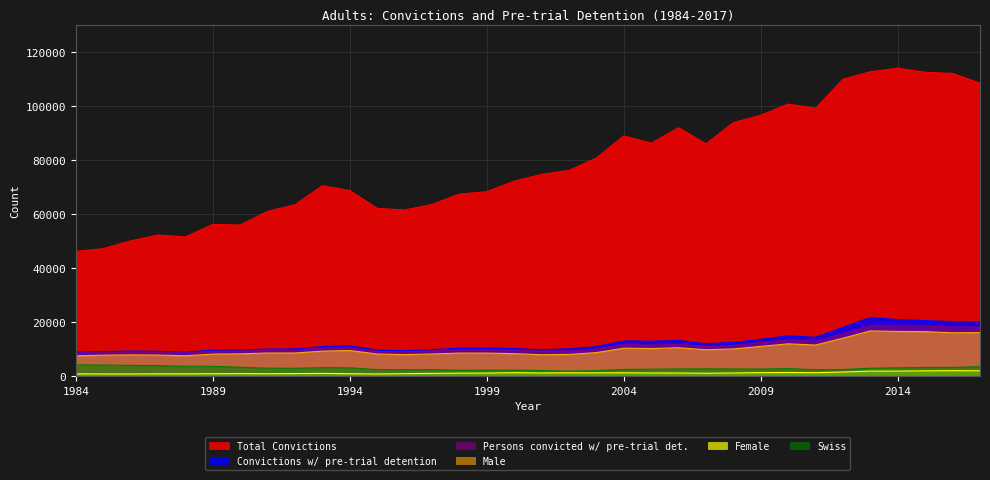

How many data points does each series have?

34